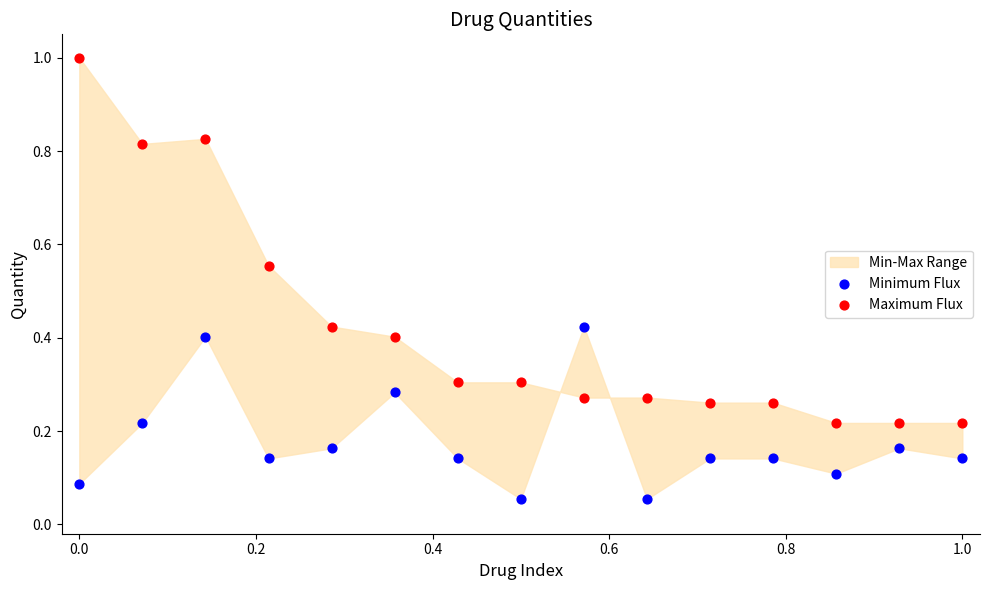

Which series contains the highest Y value?

Maximum Flux